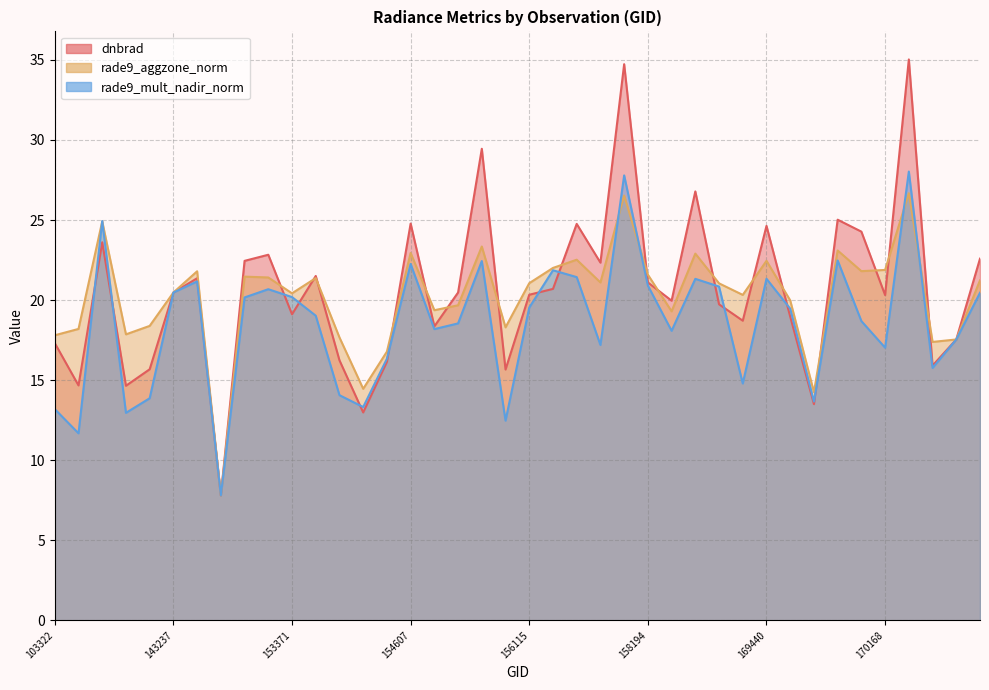

Rank the series at 170168 from lowest to highest value.

rade9_mult_nadir_norm, dnbrad, rade9_aggzone_norm